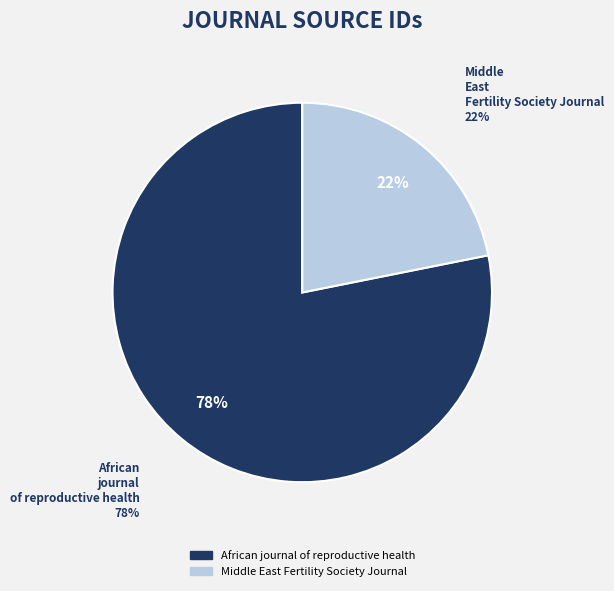

Is the sum of Middle East Fertility Society Journal and African journal of reproductive health greater than half?

Yes